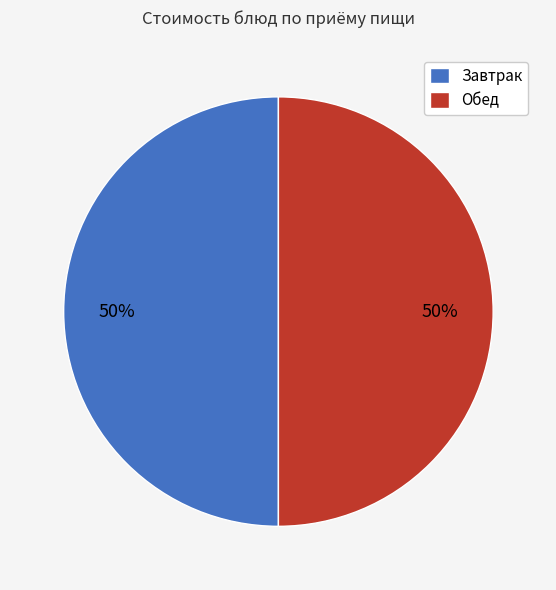

Combined, do Завтрак and Обед account for over 50%?

Yes